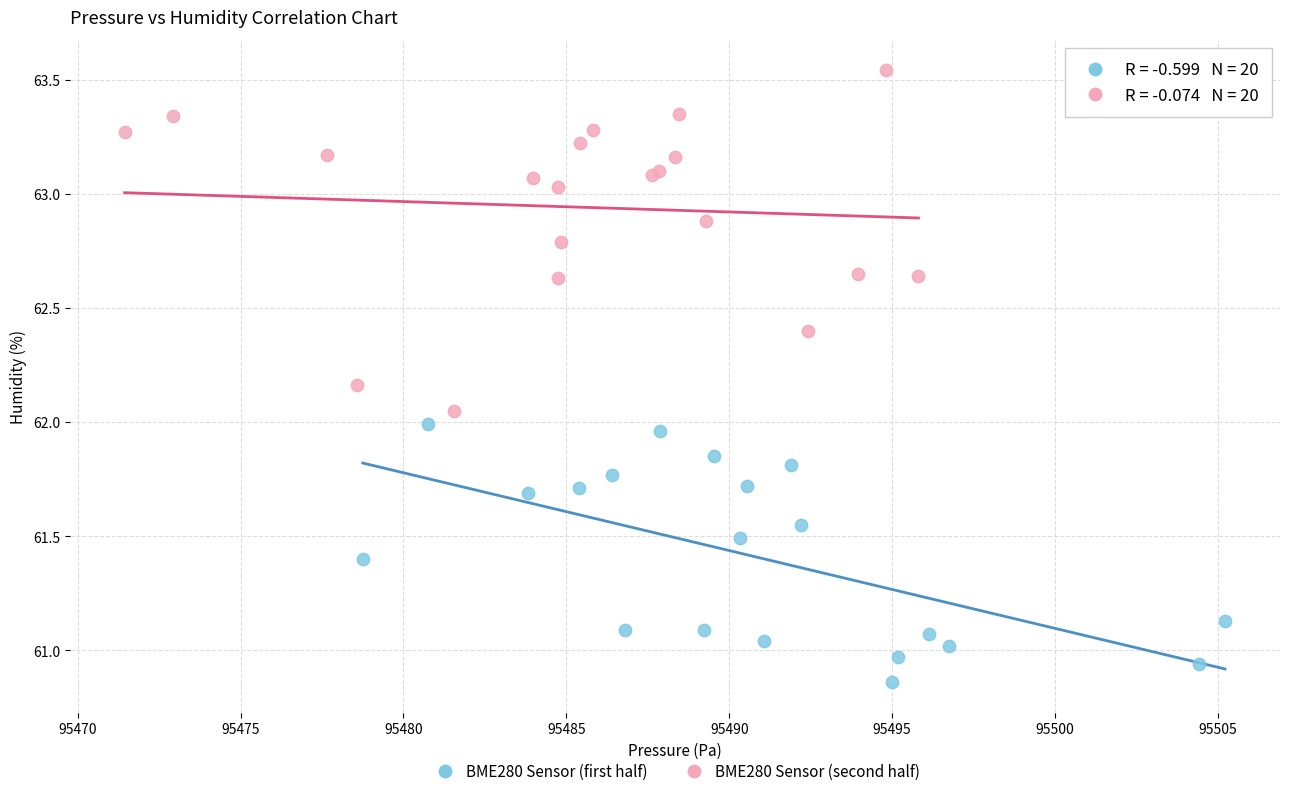

Which series reaches the minimum Y coordinate?

BME280 Sensor (first half)